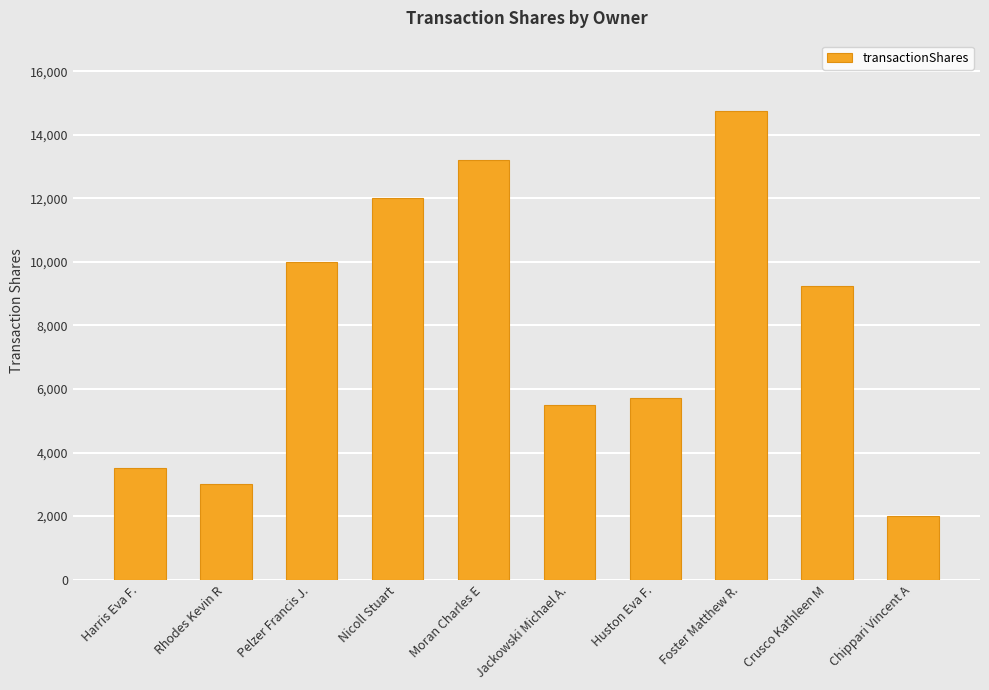

What is the change in value from Jackowski Michael A. to Huston Eva F.?

+200